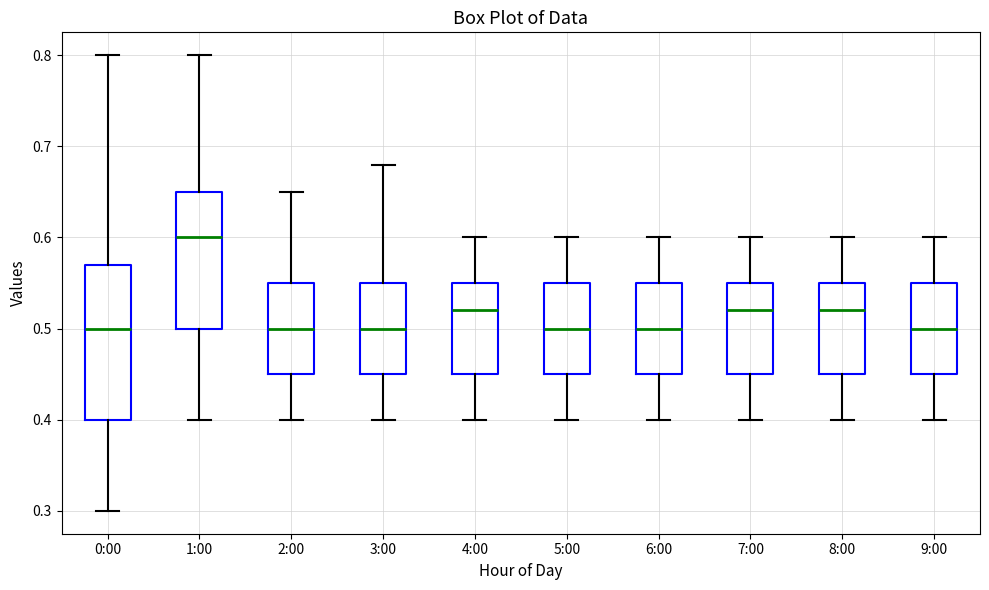

Where does the median line of the box for 6:00 sit on the y-axis? The values are not printed on the chart, so give them approximately, as read against the axis.

0.50